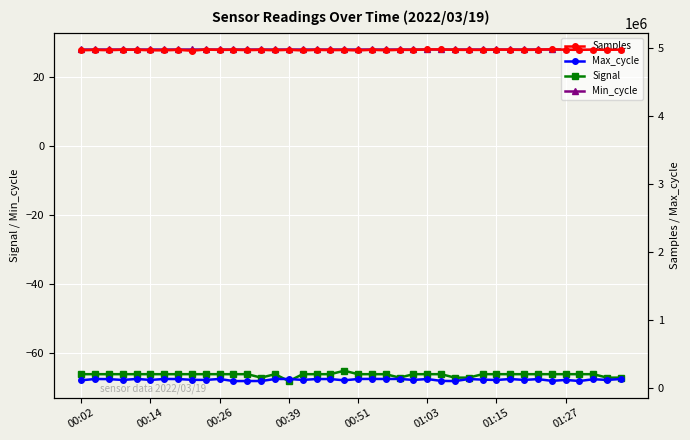

True or false: Signal and Min_cycle intersect in this chart.

False